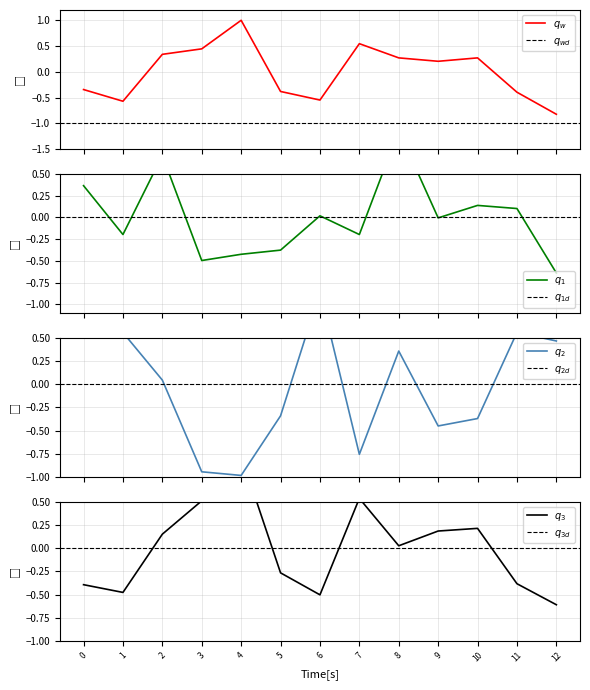

Is this an area chart (filled region under the line)?

No